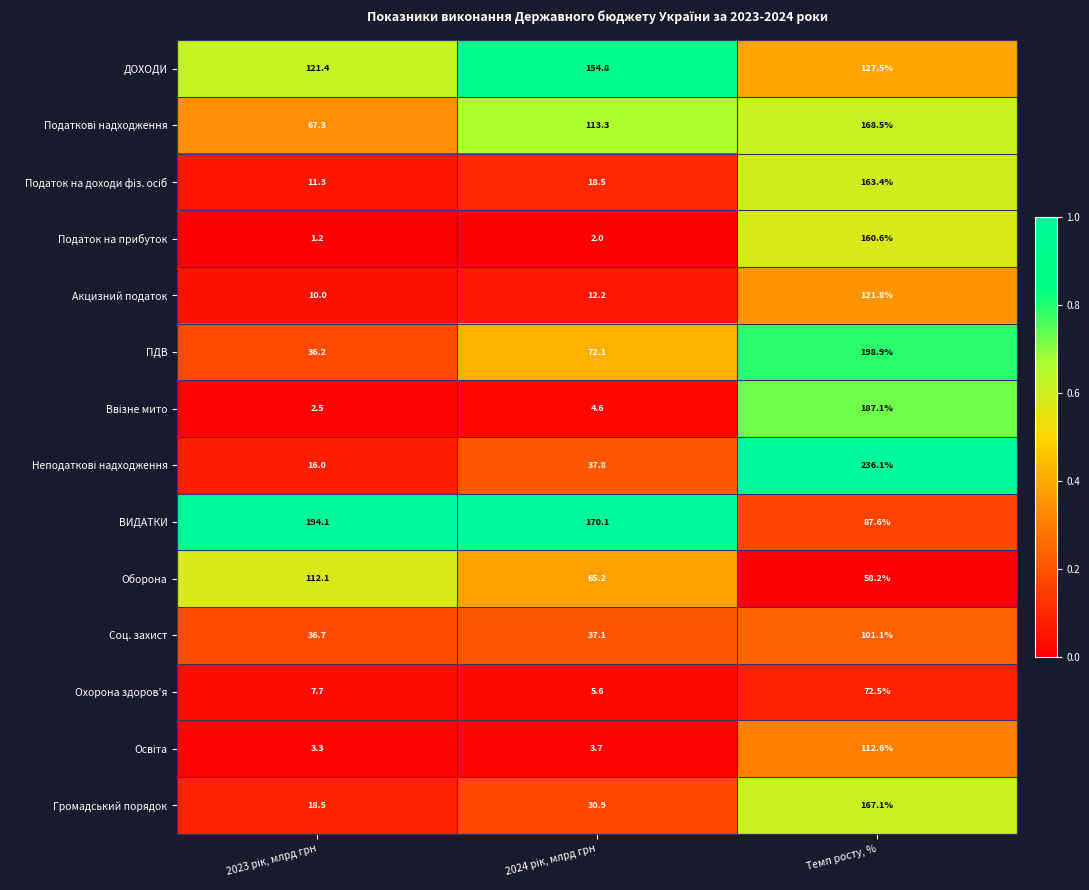

The value of Громадський порядок at Темп росту, % is 167.1. True or false?

True